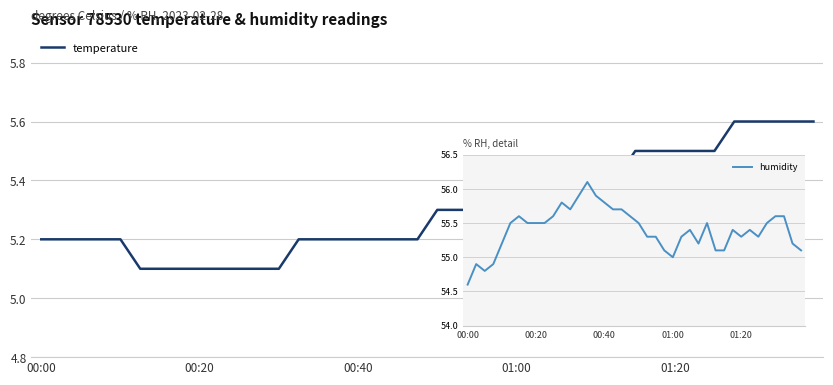

At which category is the sum across all series the highest?

14